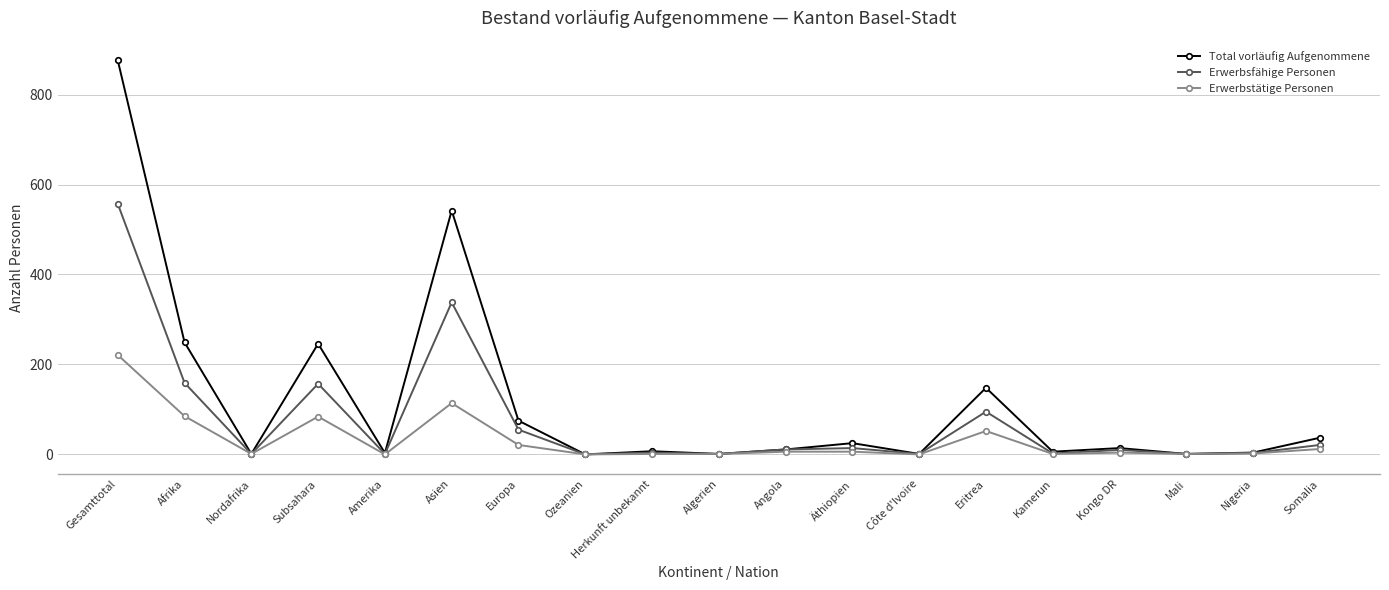

True or false: Erwerbstätige Personen has more than 1 points higher than both neighbors.

True